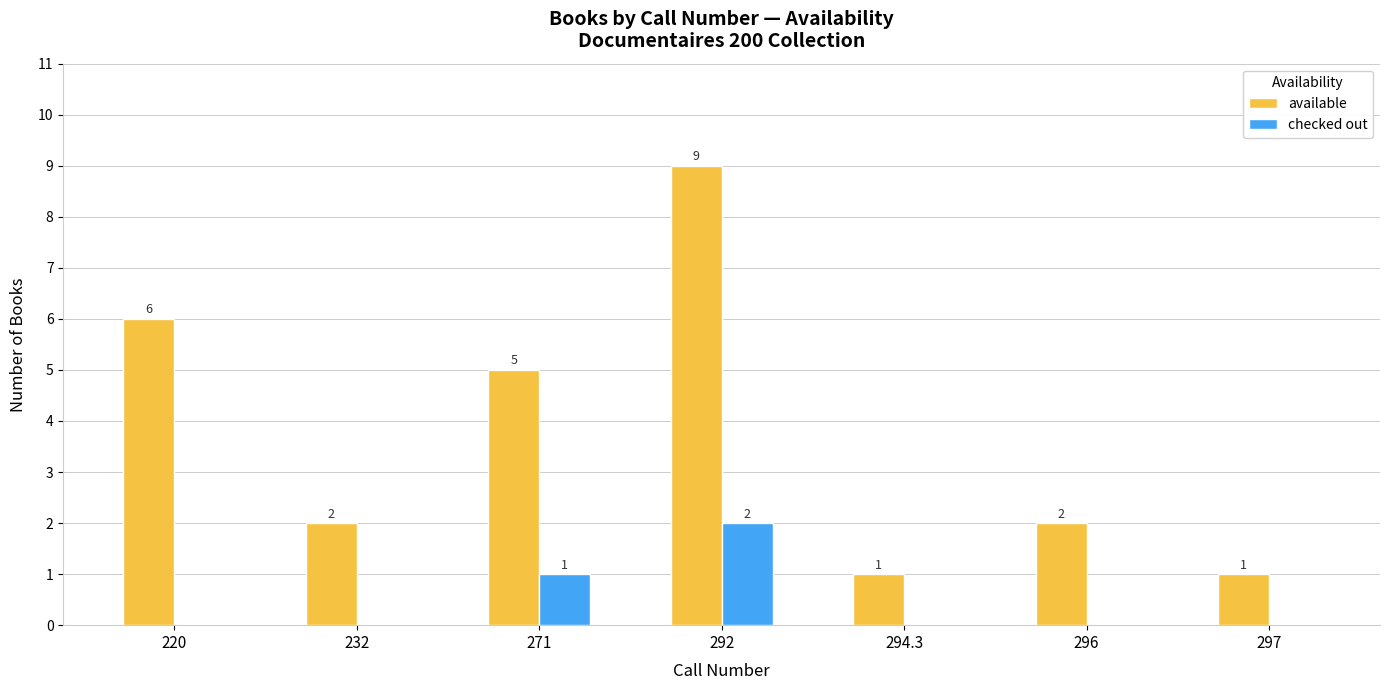

How many series are shown in this chart?

2